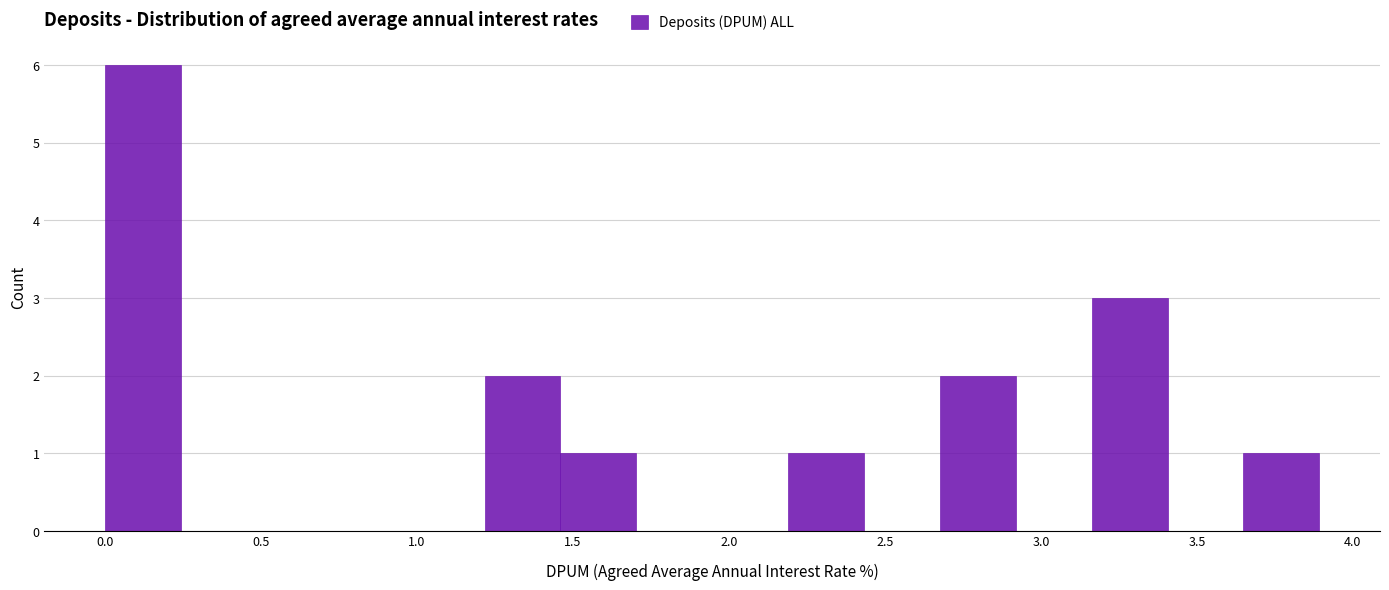

Reading left to right, transcribe this chart: for each bar, give the range it covers on the x-axis and its height. Neither the bar edges nor the heights are printed on the chart, so give them approximately, as read against the axes.

0.00 to 0.25: 6
0.25 to 0.50: 0
0.50 to 0.75: 0
0.75 to 0.95: 0
0.95 to 1.20: 0
1.20 to 1.45: 2
1.45 to 1.70: 1
1.70 to 1.95: 0
1.95 to 2.20: 0
2.20 to 2.45: 1
2.45 to 2.70: 0
2.70 to 2.90: 2
2.90 to 3.15: 0
3.15 to 3.40: 3
3.40 to 3.65: 0
3.65 to 3.90: 1